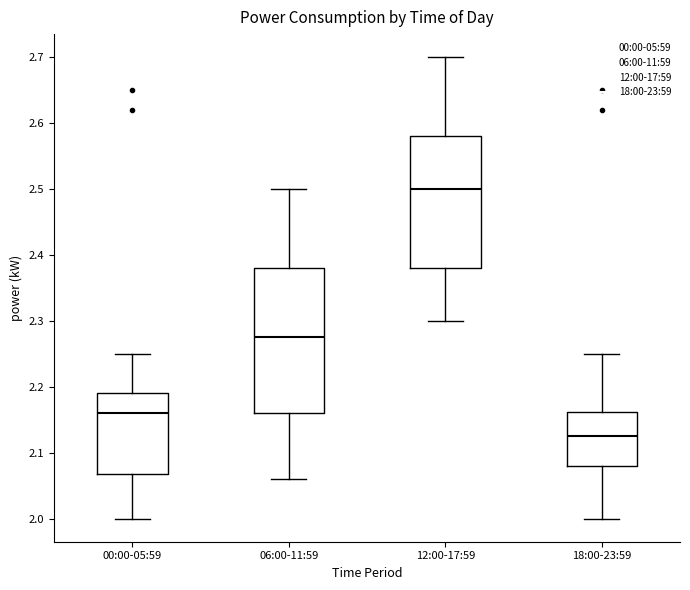

Reading left to right, read every box against the y-axis: the position of its median line, the range the box covers, and the ends of its whiskers. The values are not printed on the chart, so give them approximately, as read against the axis.

00:00-05:59: median 2.16, box 2.07 to 2.19, whiskers 2.00 to 2.25
06:00-11:59: median 2.28, box 2.16 to 2.38, whiskers 2.06 to 2.50
12:00-17:59: median 2.50, box 2.38 to 2.58, whiskers 2.30 to 2.70
18:00-23:59: median 2.13, box 2.08 to 2.16, whiskers 2.00 to 2.25